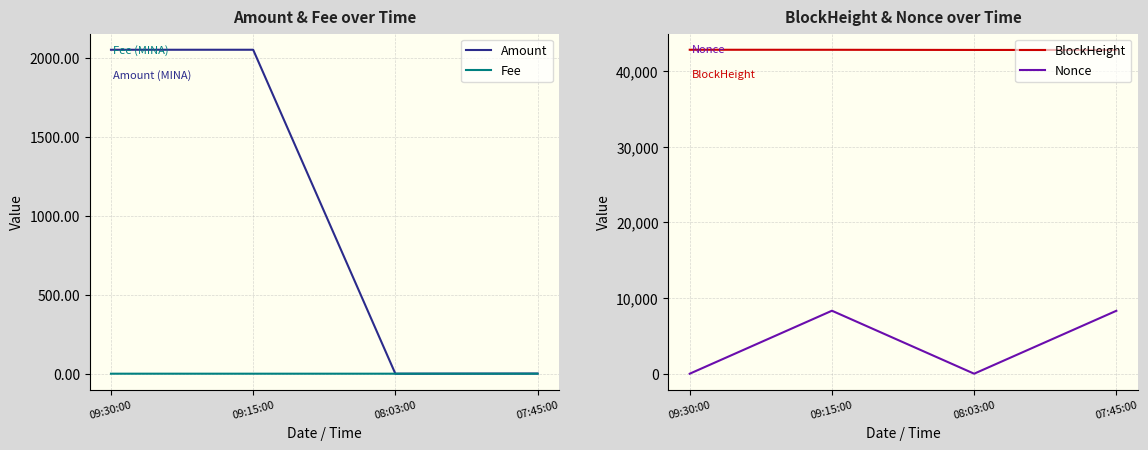

Reading left to right, transcribe all the data shown in this chart.

Amount: 09:30:00=2054.7	09:15:00=2054.8	08:03:00=0.0	07:45:00=1.1
Fee: 09:30:00=0.1	09:15:00=0.0	08:03:00=0.1	07:45:00=0.0
BlockHeight: 09:30:00=42823.0	09:15:00=42818.0	08:03:00=42798.0	07:45:00=42794.0
Nonce: 09:30:00=1.0	09:15:00=8325.0	08:03:00=0.0	07:45:00=8315.0